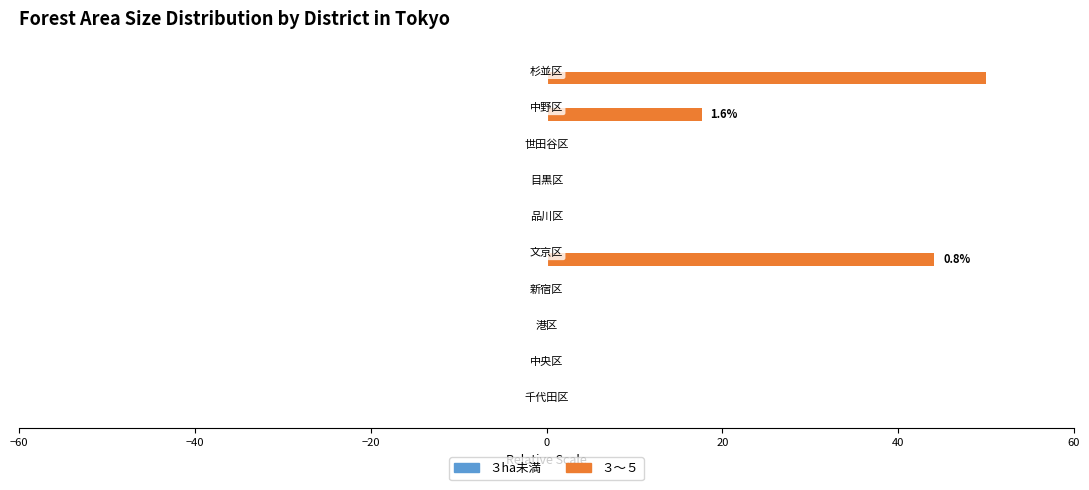

What is the greatest value displayed?

50.0